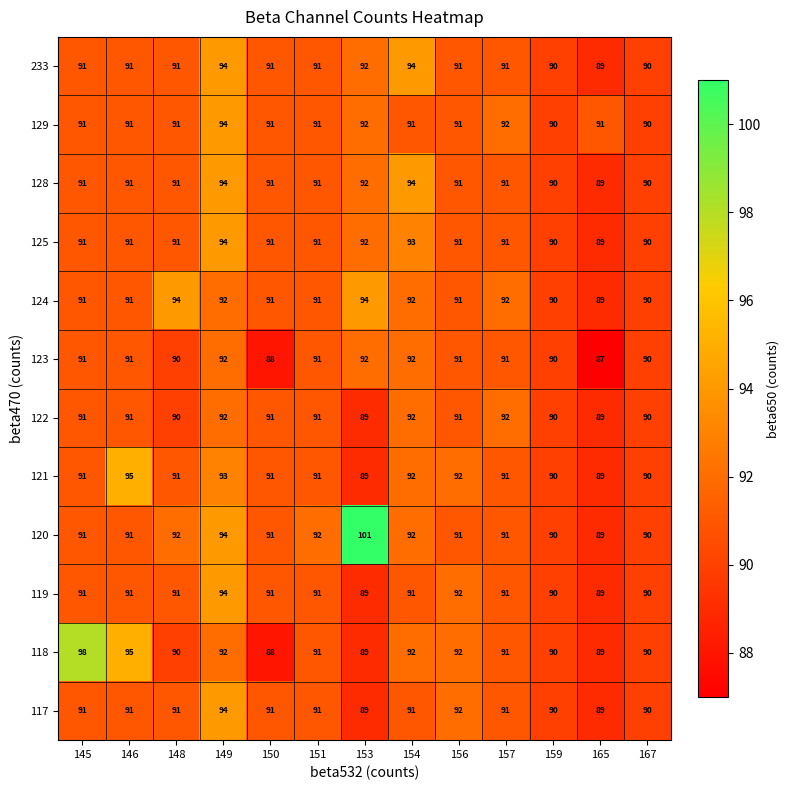

True or false: 121 has a value of 89 at 153.

True